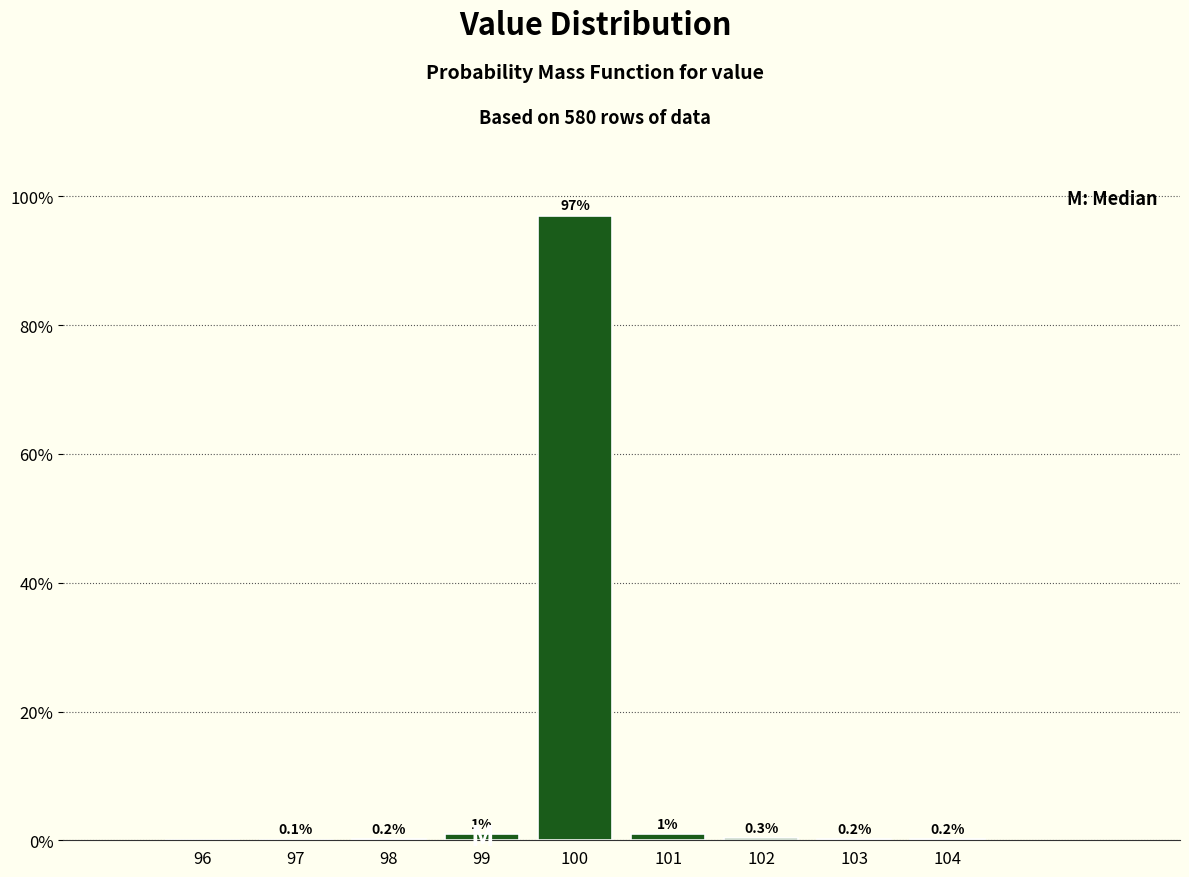

Reading left to right, what are all the values shown in this chart?

96=0.0	97=0.1	98=0.2	99=1.0	100=97.0	101=1.0	102=0.3	103=0.2	104=0.2